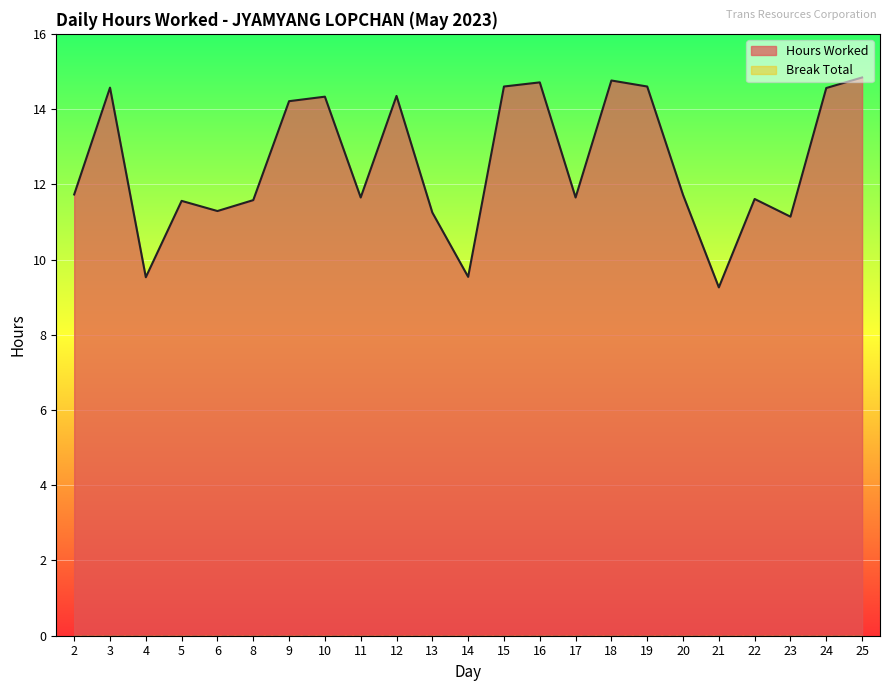

How many lines are shown in the chart?

2